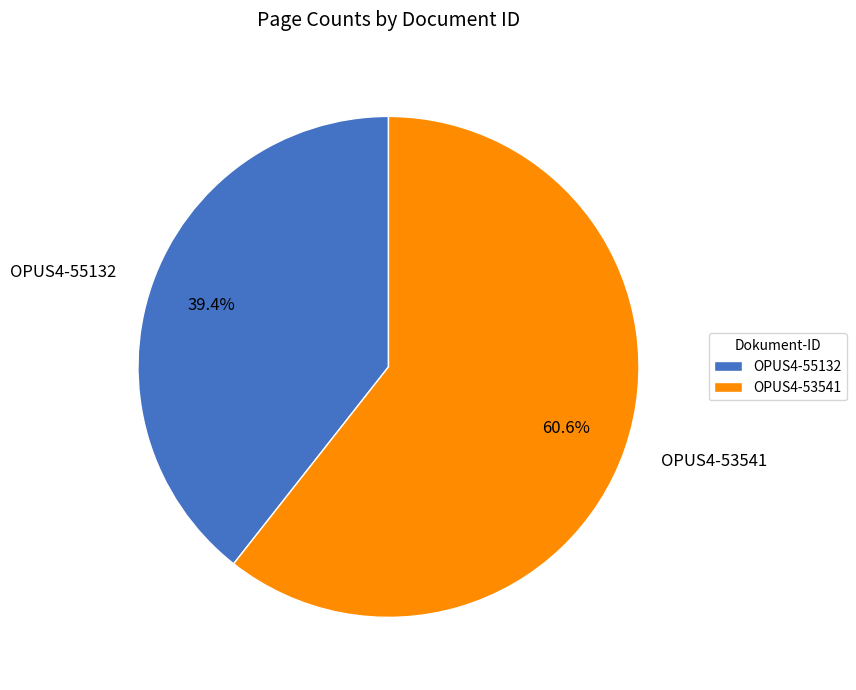

To the nearest percent, what is the difference between the largest and smallest slice percentages?

21%